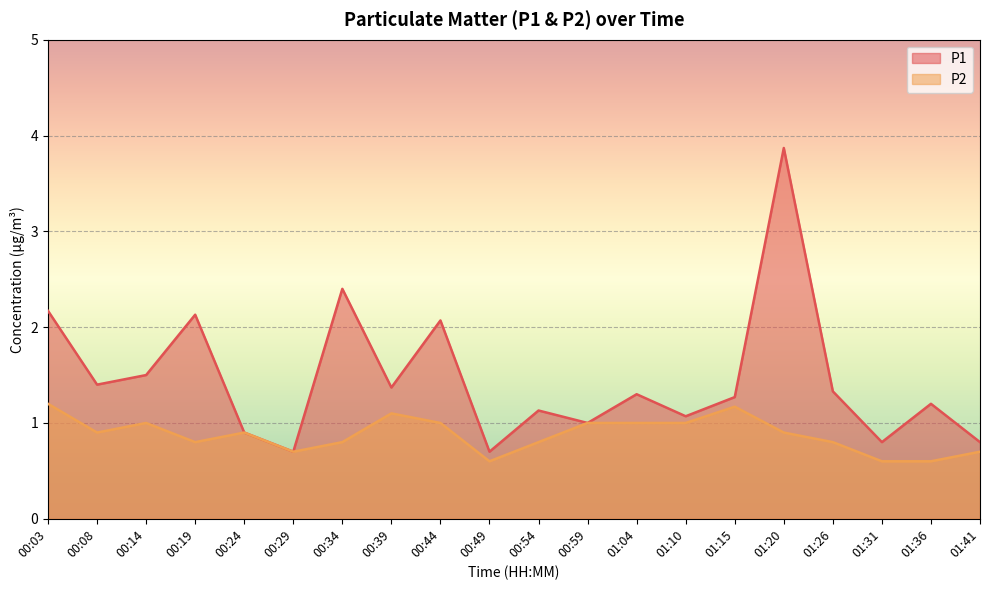

What is the greatest value displayed?

3.9